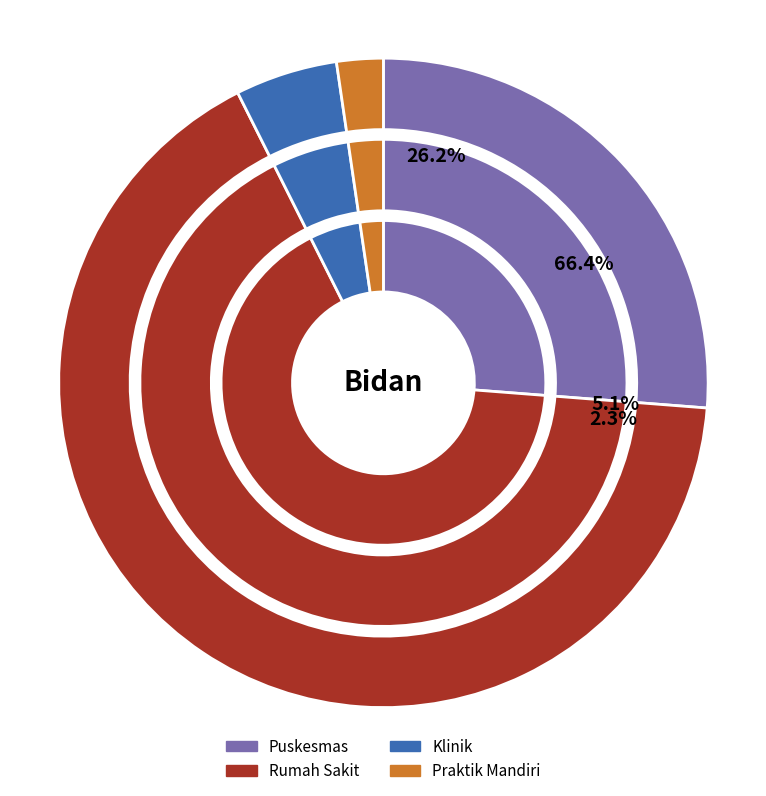

Combined, what portion of the pie is Puskesmas and Klinik?

31.3%